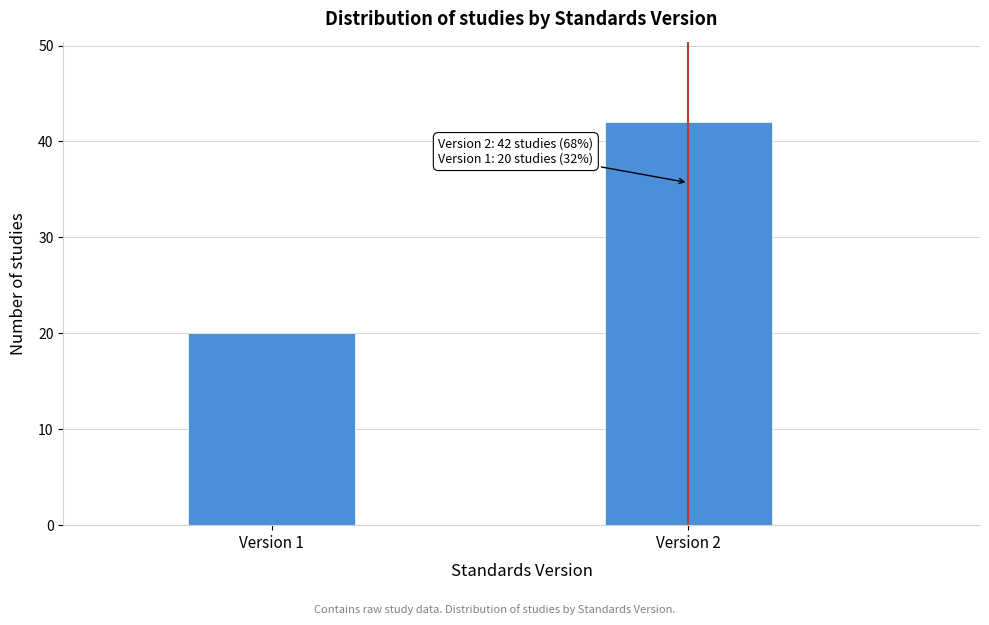

Reading right to left, list all the values displayed in this chart.

42	20